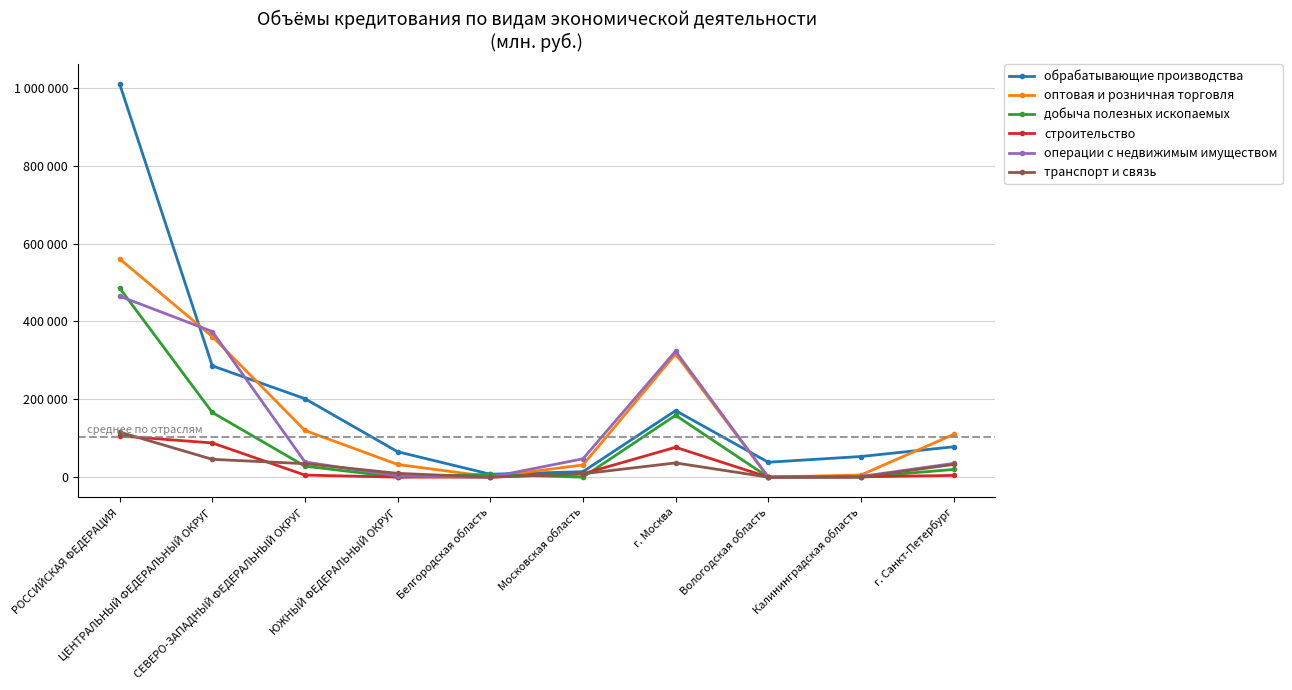

Where does the оптовая и розничная торговля series first go above 109689?

РОССИЙСКАЯ ФЕДЕРАЦИЯ